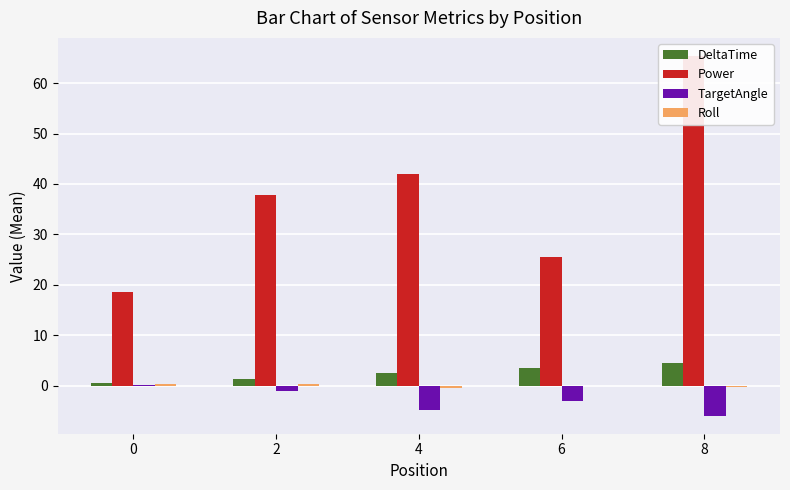

The TargetAngle series shows -6.0 at 8. True or false?

True